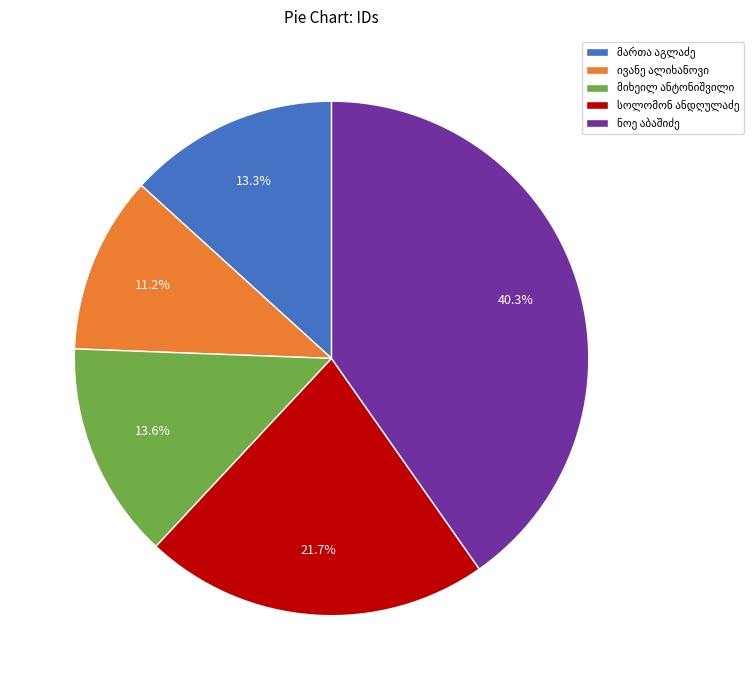

Is there any slice that represents more than half of the pie?

No